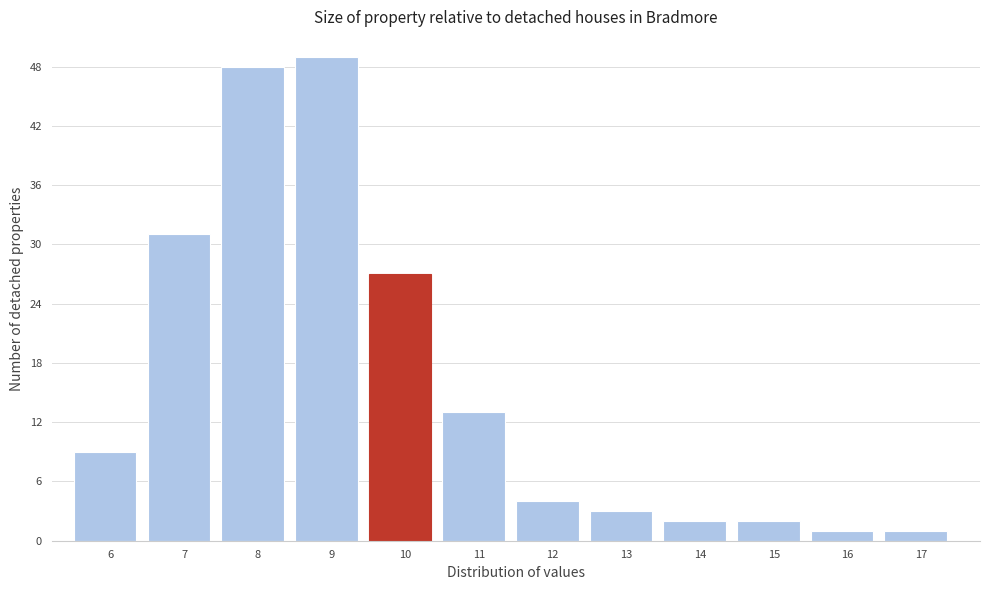

Reading left to right, list all the values displayed in this chart.

9	31	48	49	27	13	4	3	2	2	1	1